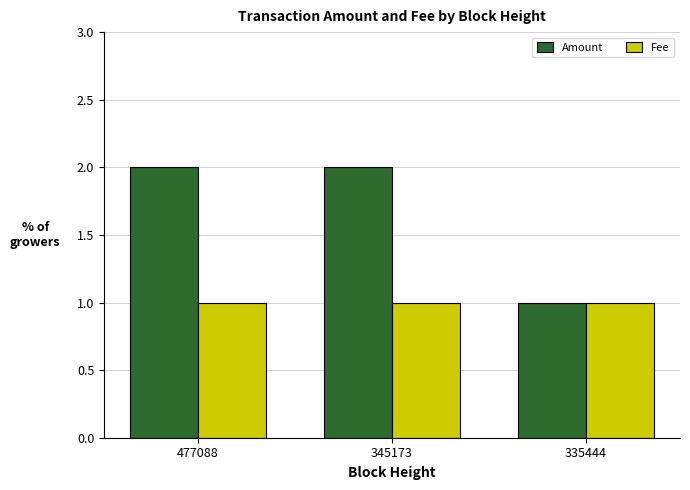

Rank the series by their average value, from lowest to highest.

Fee, Amount